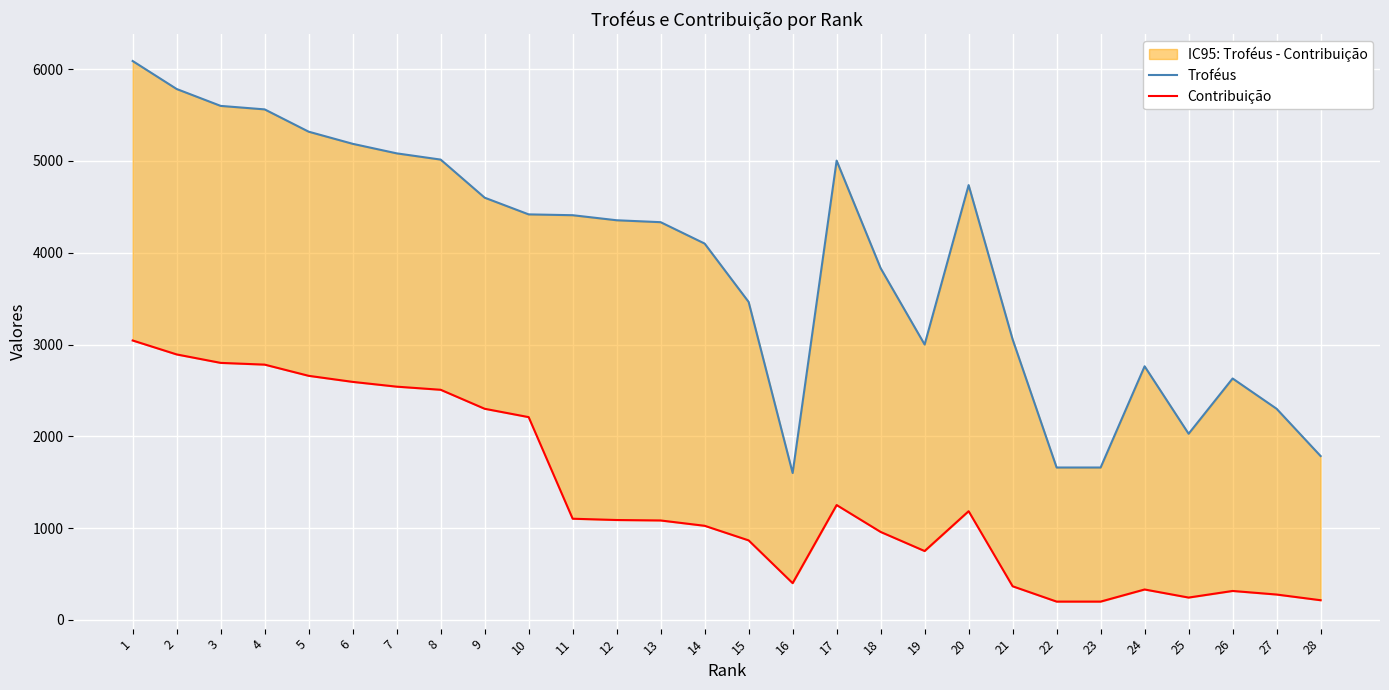

Between 9 and 25, which is larger?

9